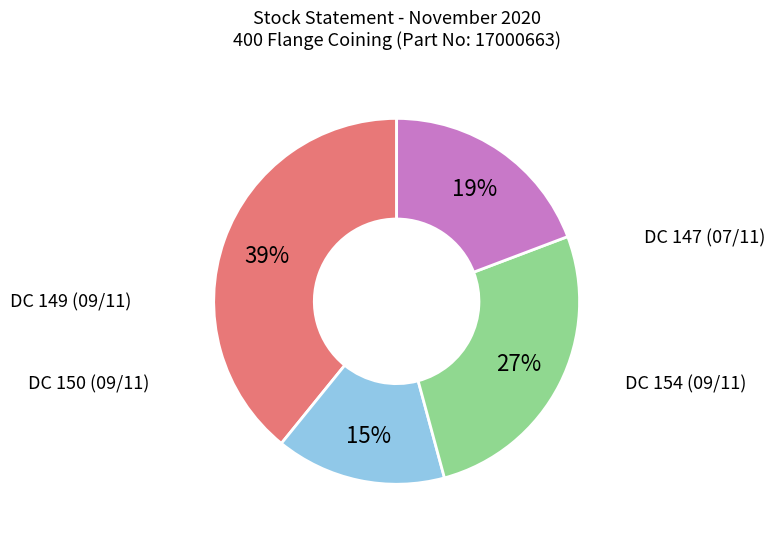

Is there a majority slice in this chart?

No